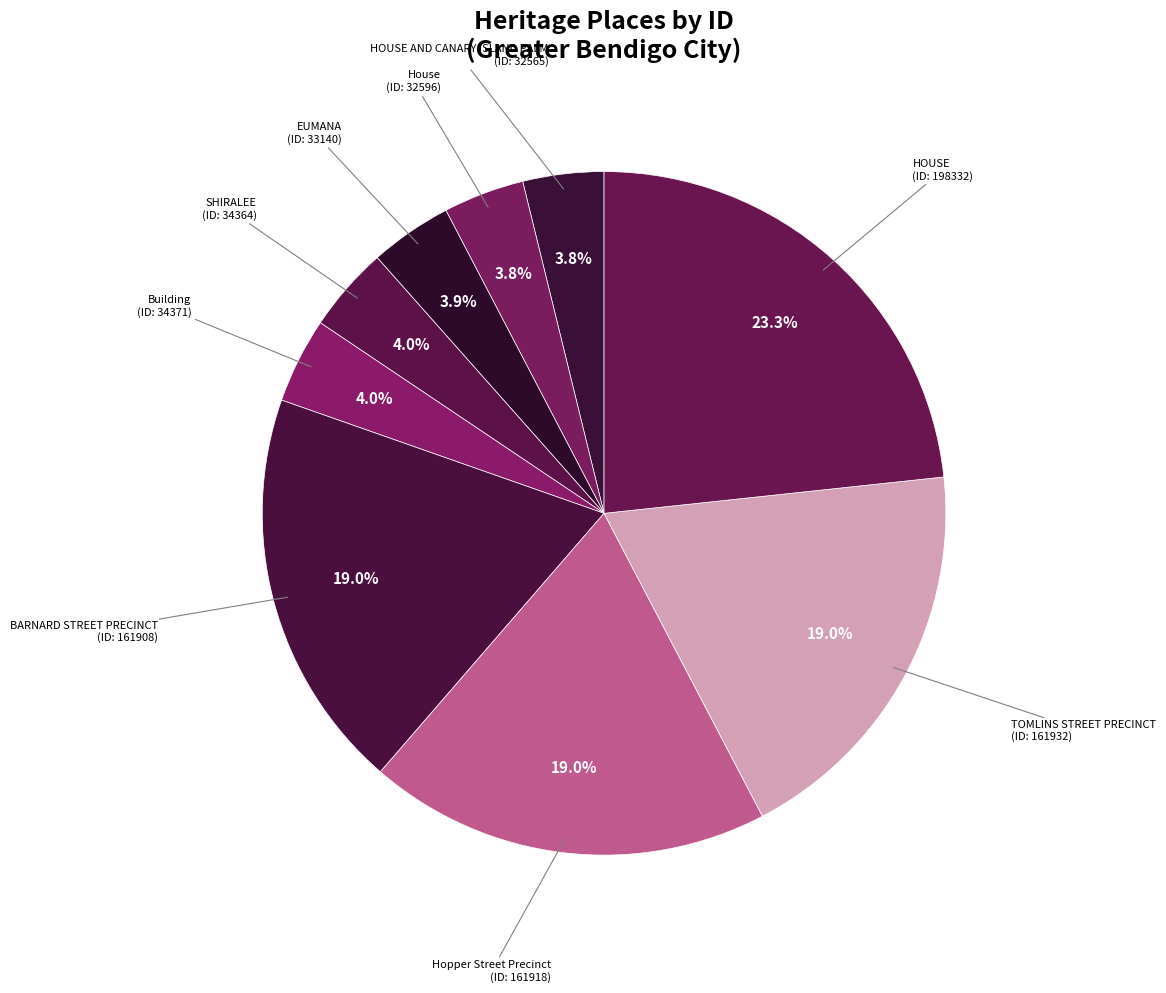

Count the number of slices in the pie.

9